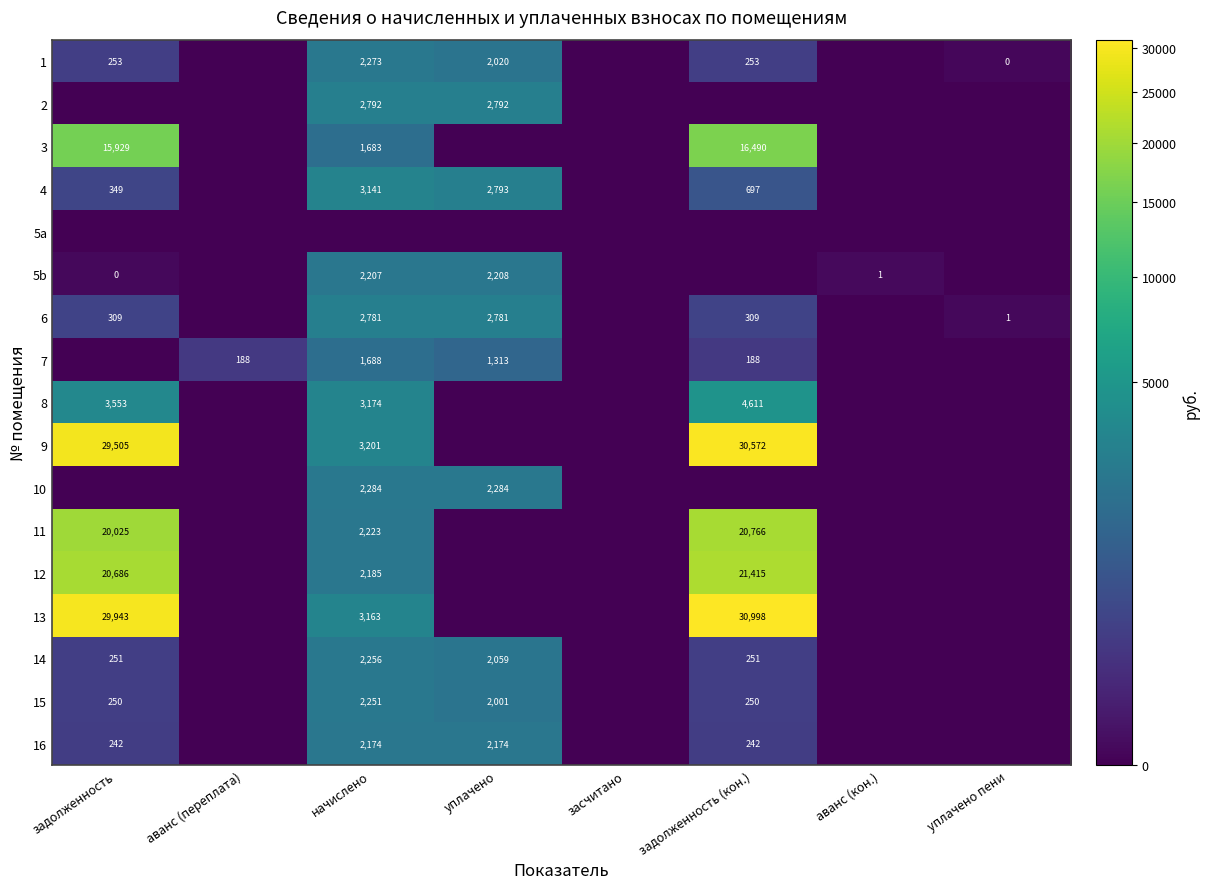

Is the value of 11 at задолженность greater than the value of 4 at задолженность?

Yes